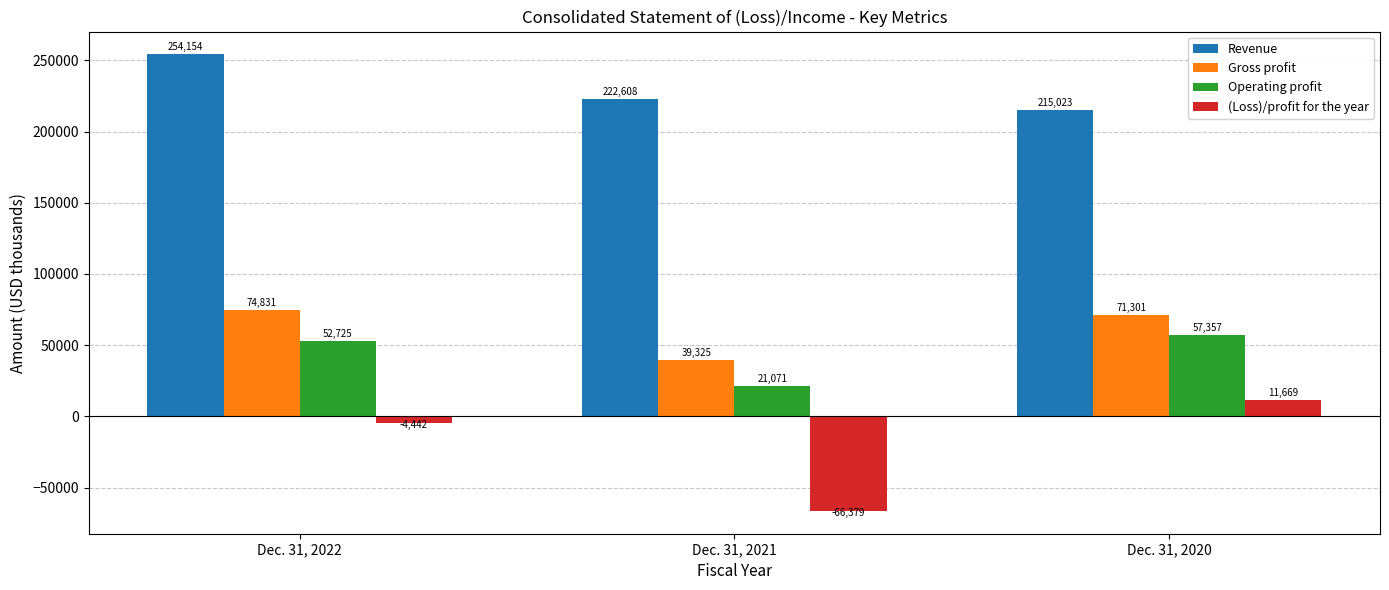

Which series has the largest total across all categories?

Revenue